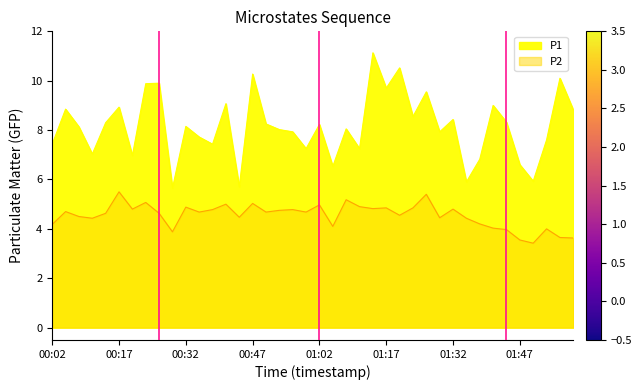

True or false: P2 has a value of 8.3 at 00:23.

False